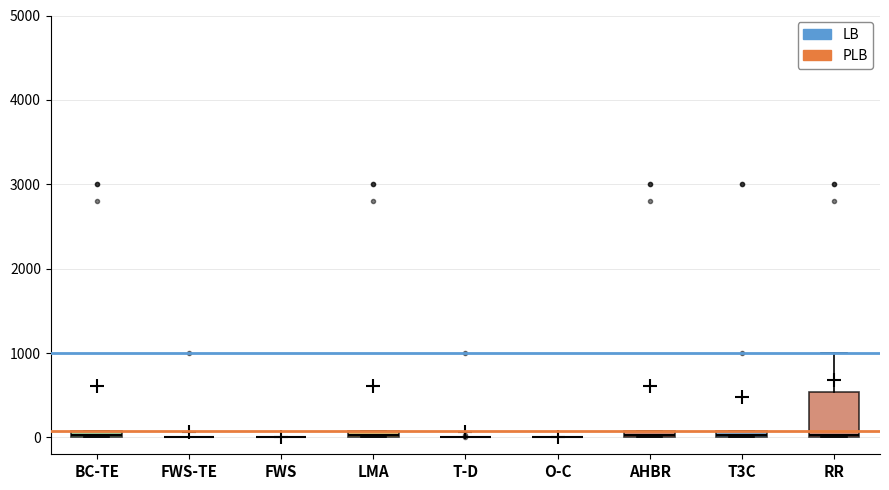

Which box is the tallest, from its lower edge to its upper edge?

RR